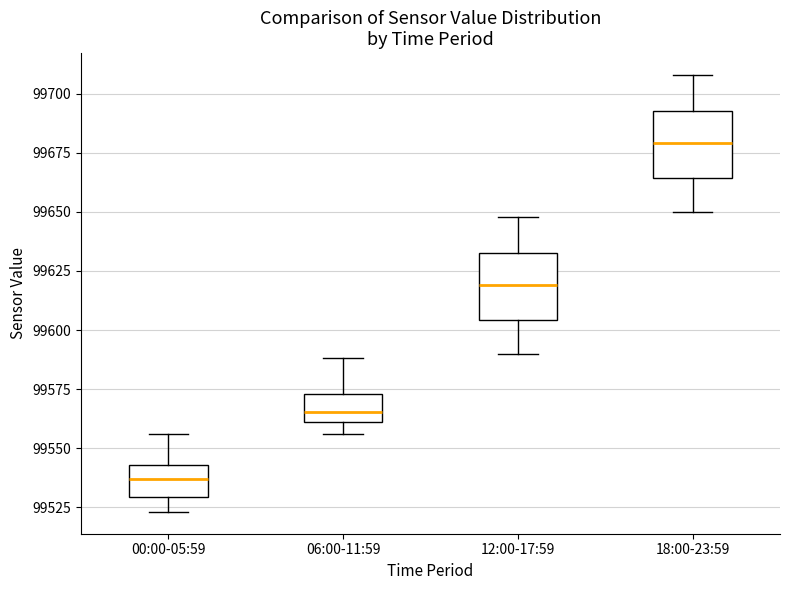

Which box's median line is the lowest?

00:00-05:59